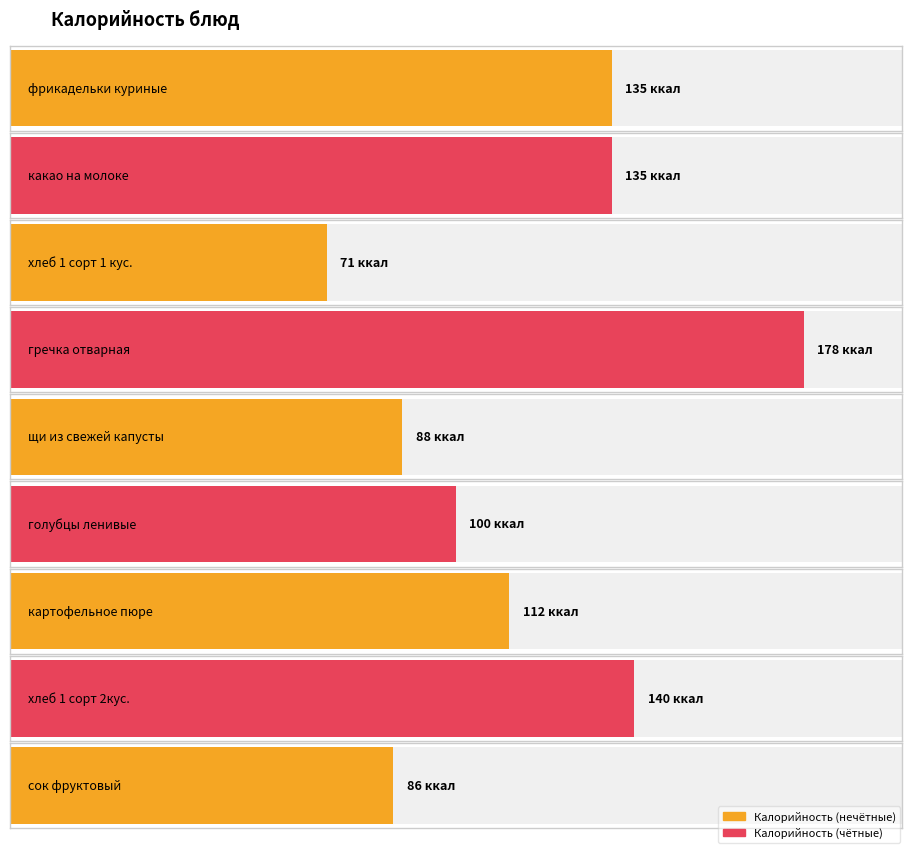

Which label corresponds to the smallest value in the chart?

хлеб 1 сорт 1 кус.